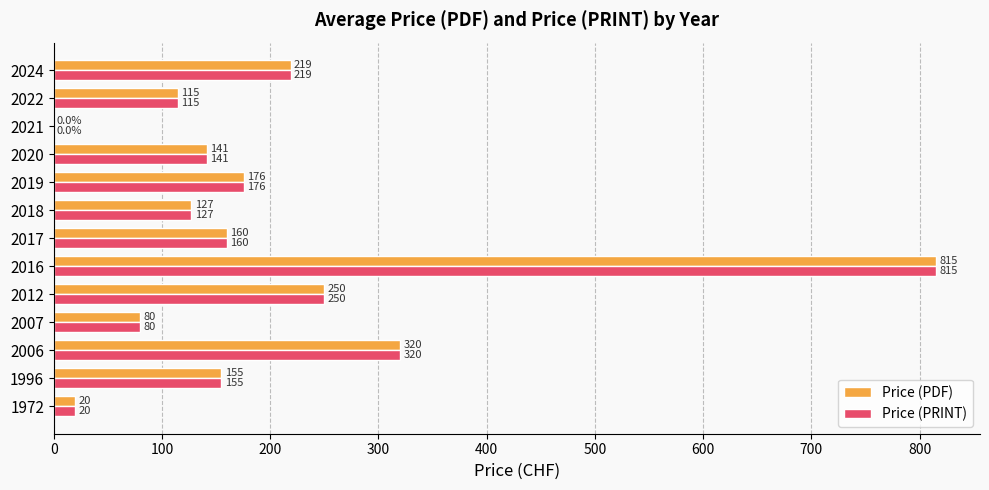

At which category does the chart reach its peak across all series?

2016